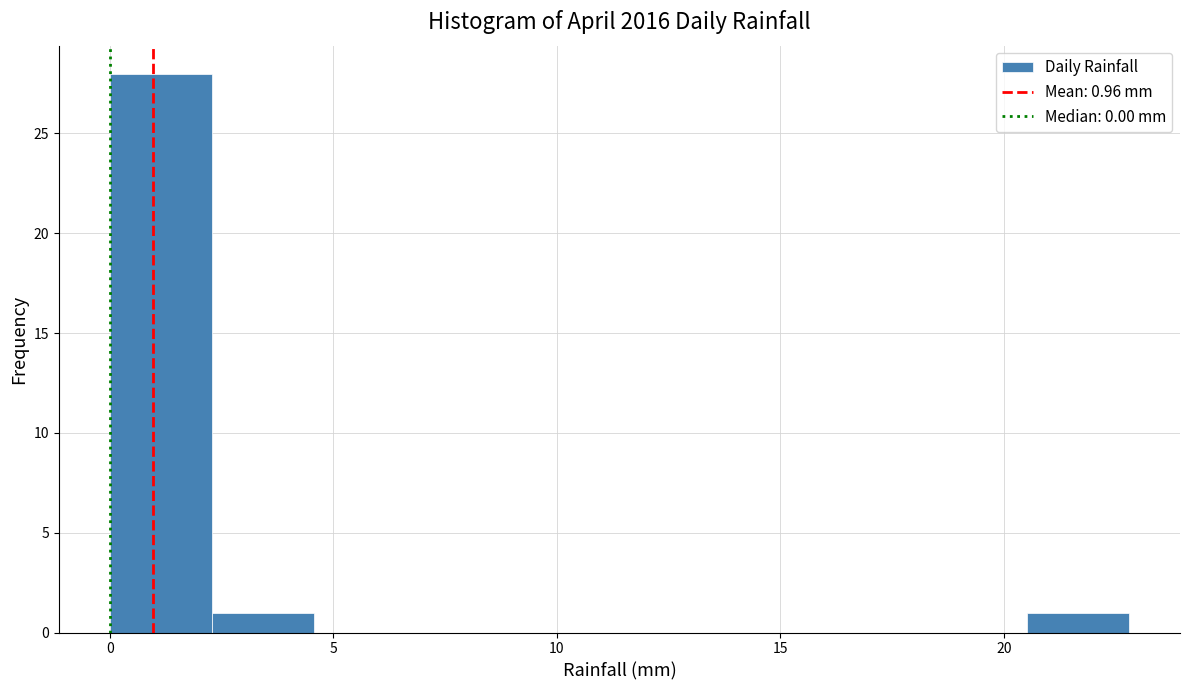

Which range on the x-axis has the tallest bar?

0.0 to 2.5